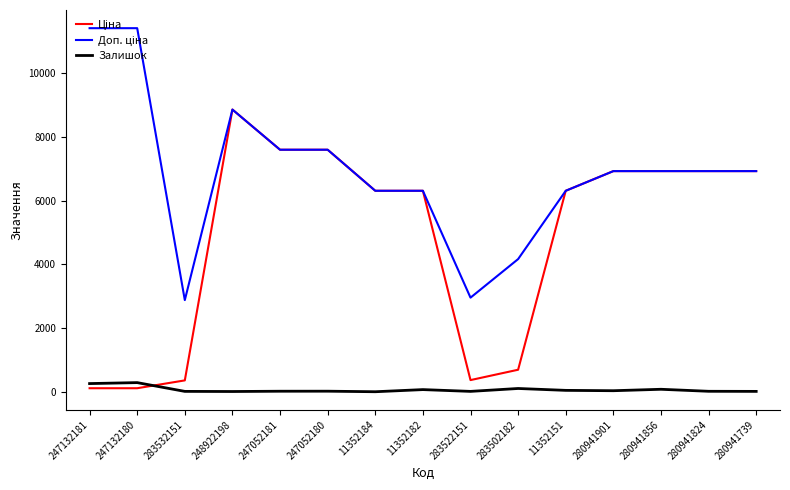

What is the highest value of the Залишок series?

290.0